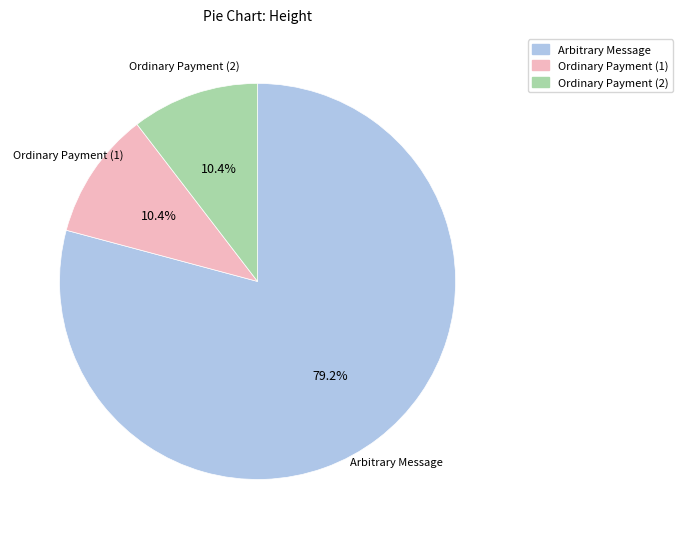

To the nearest percent, what is the average slice percentage?

33%